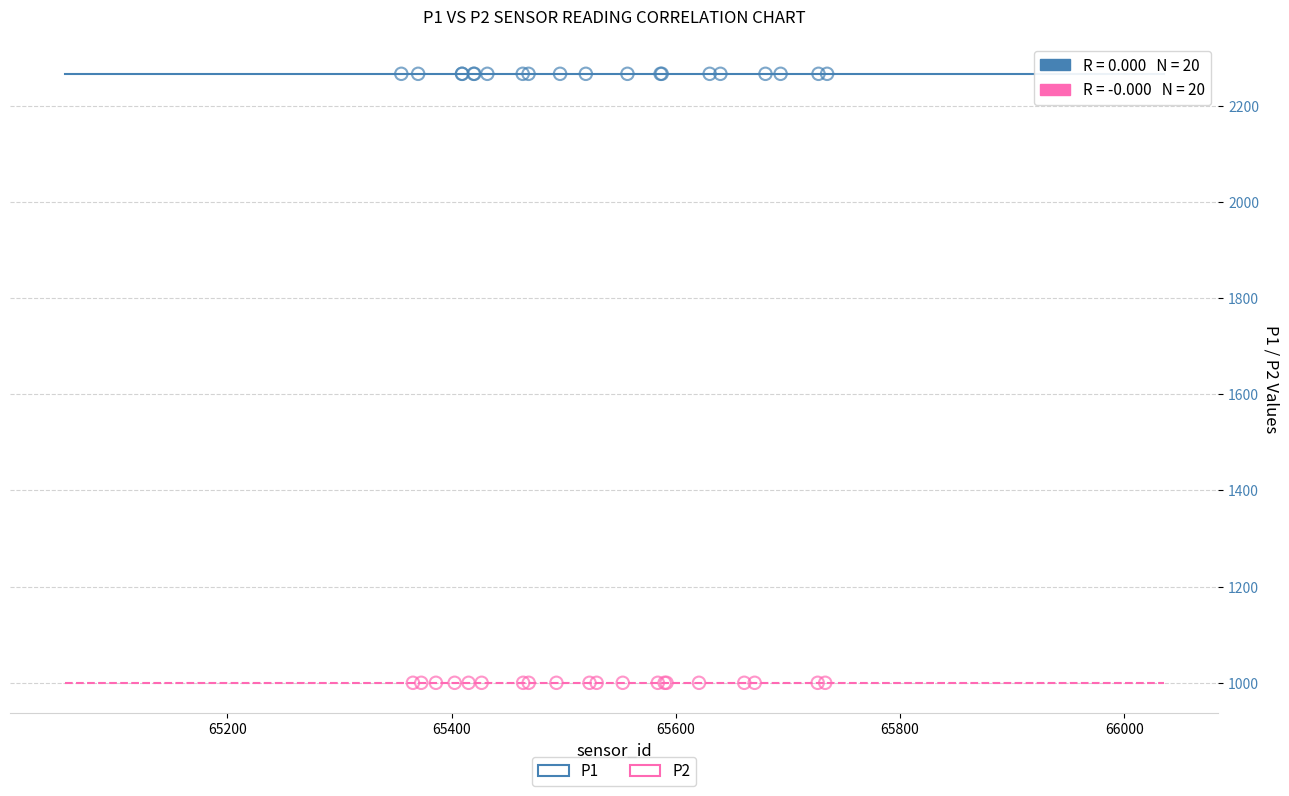

Which series contains the highest Y value?

P1